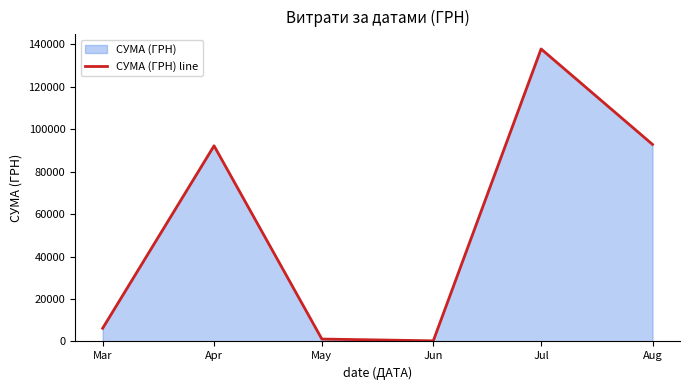

Reading left to right, what are all the values shown in this chart?

6218.4	92212.2	1134.2	300.0	137843.0	92856.7